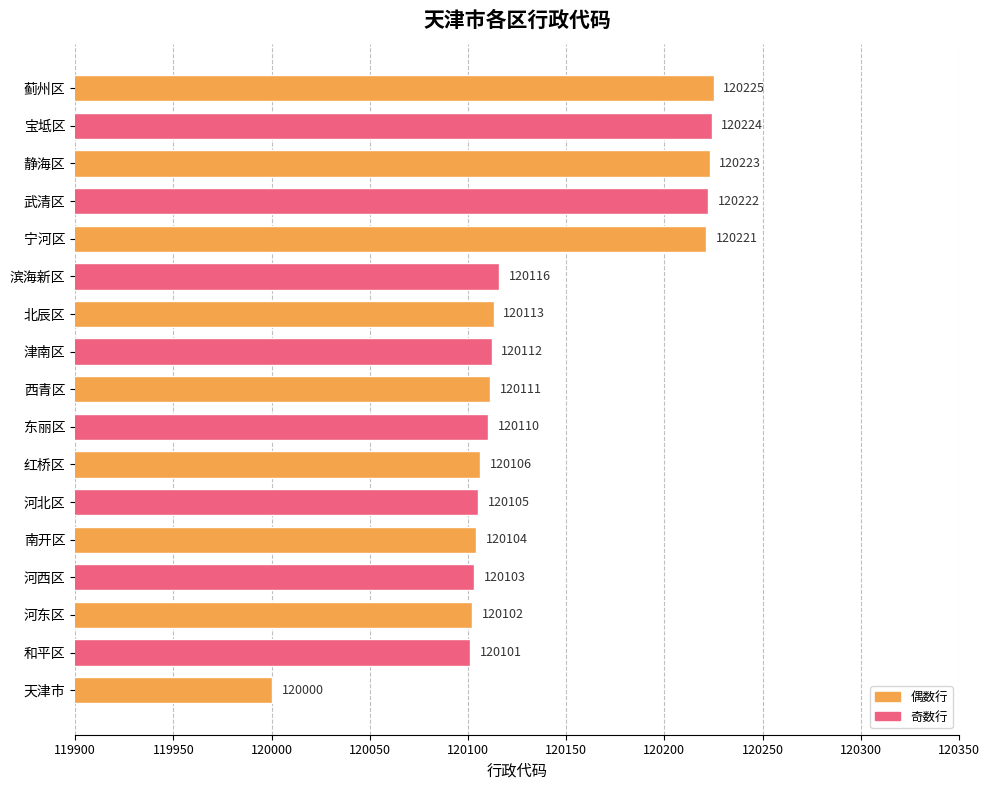

How many series are shown in this chart?

1